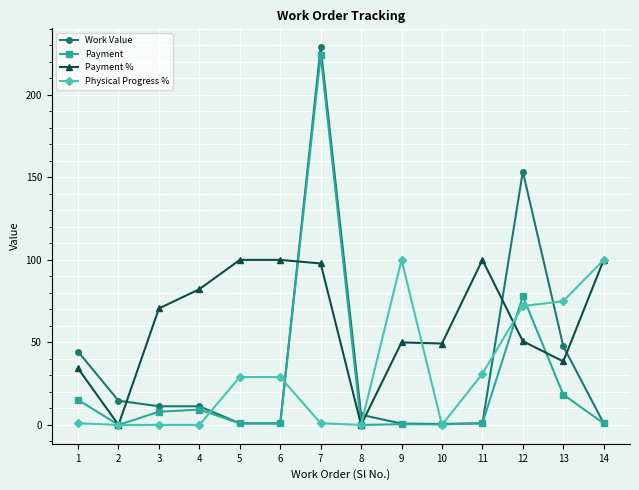

What is the total value across all series at 10?

50.2